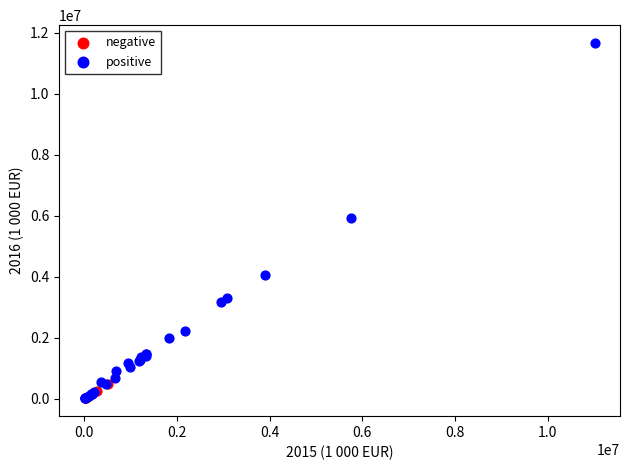

Which series contains the highest Y value?

positive